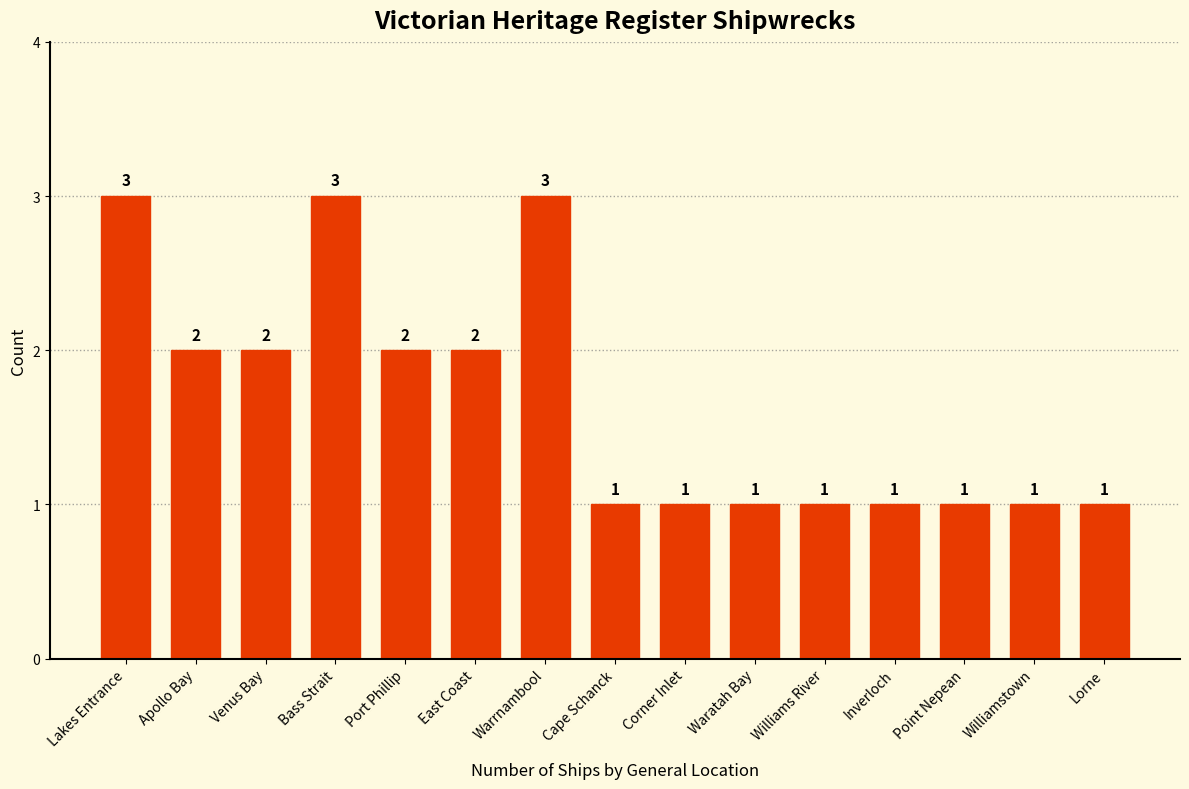

Reading left to right, what are all the values shown in this chart?

Lakes Entrance=3	Apollo Bay=2	Venus Bay=2	Bass Strait=3	Port Phillip=2	East Coast=2	Warrnambool=3	Cape Schanck=1	Corner Inlet=1	Waratah Bay=1	Williams River=1	Inverloch=1	Point Nepean=1	Williamstown=1	Lorne=1